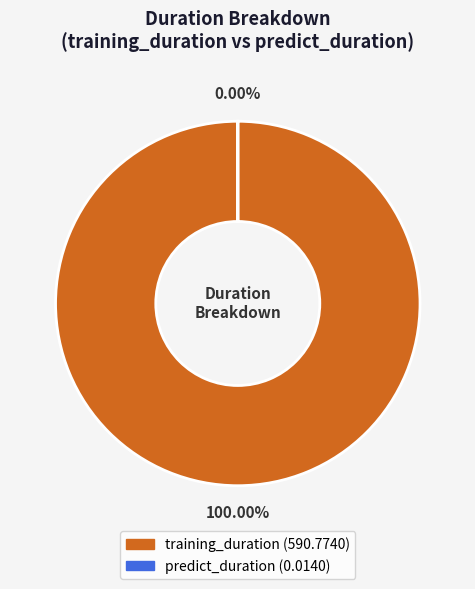

Which slice is the largest?

training_duration